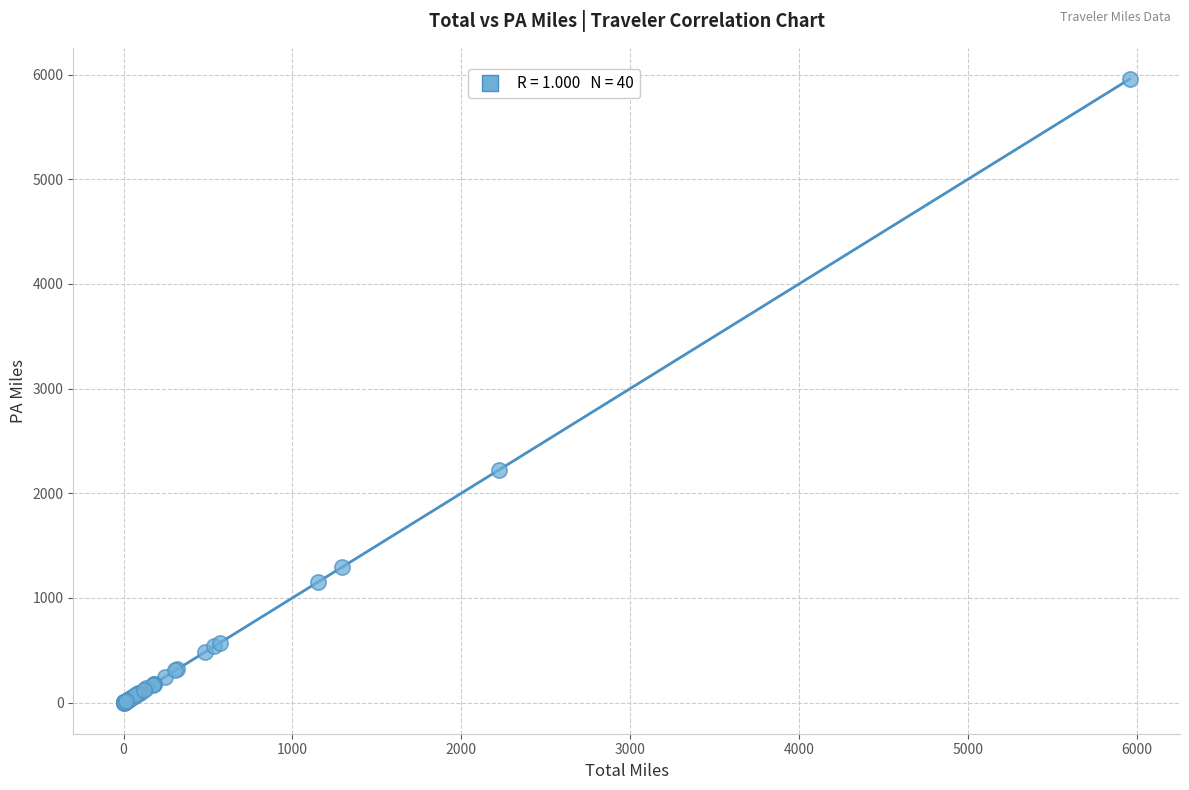

What Y value in the scatter plot is closest to 2978?

2223.0